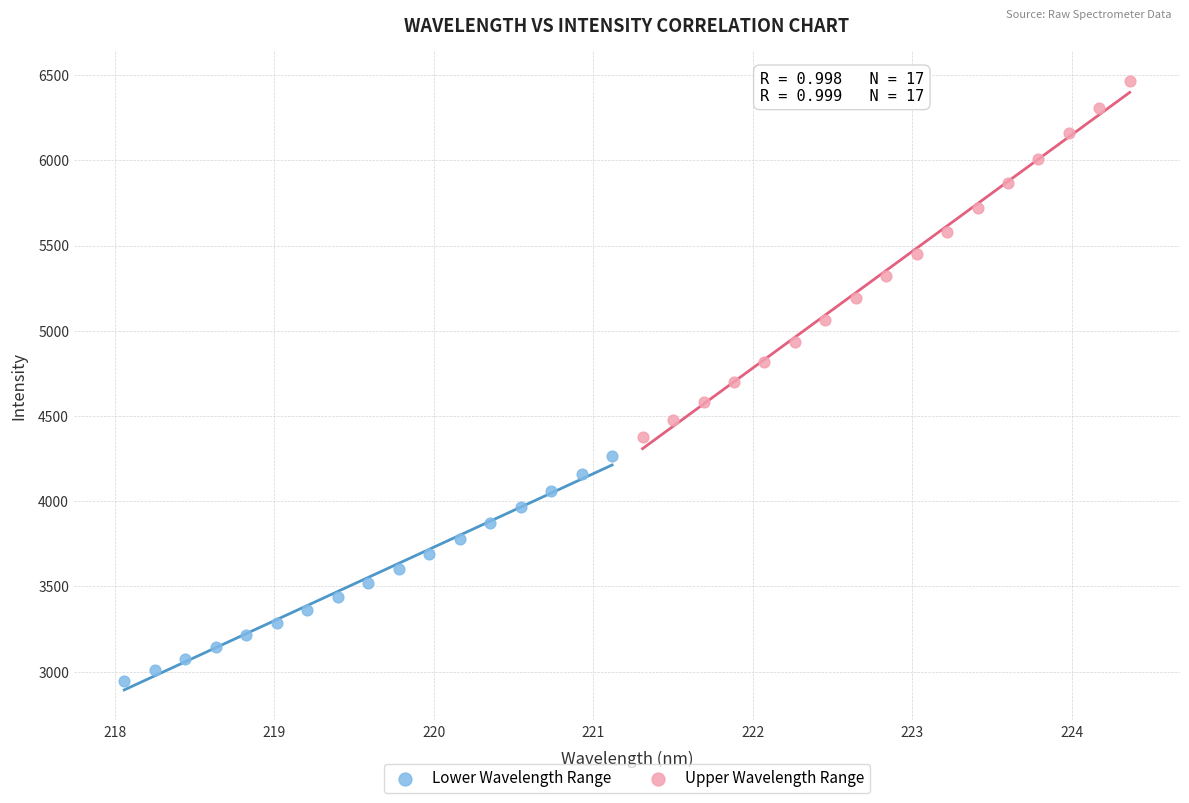

Which series has the largest Y range (max minus min)?

Upper Wavelength Range